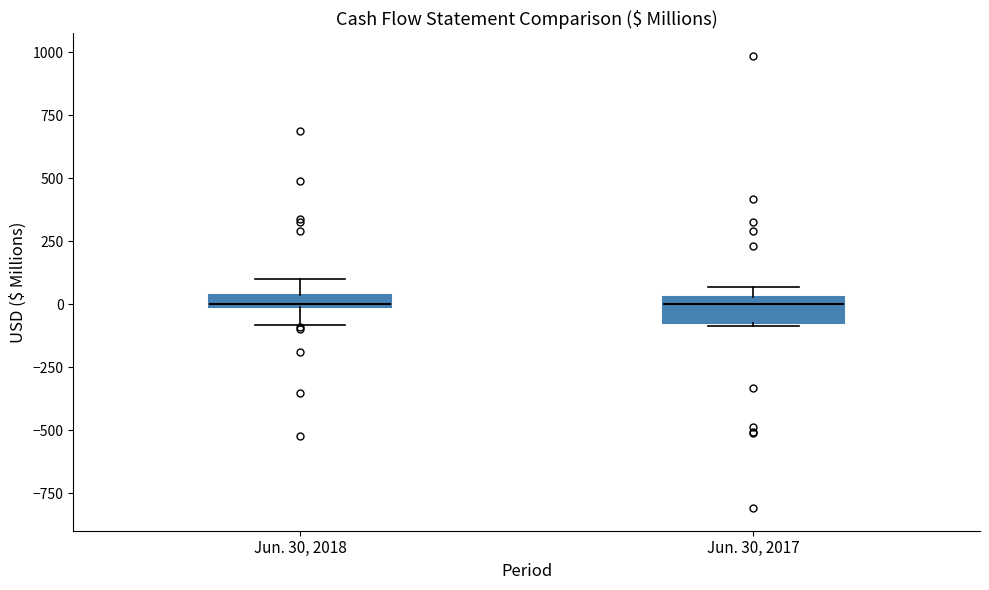

Where does the lower whisker of the box for Jun. 30, 2018 end on the y-axis? The values are not printed on the chart, so give them approximately, as read against the axis.

-100